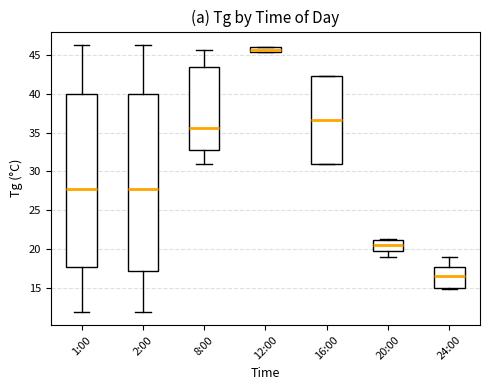

Where does the upper whisker of the box for 24:00 end on the y-axis? The values are not printed on the chart, so give them approximately, as read against the axis.

19.0